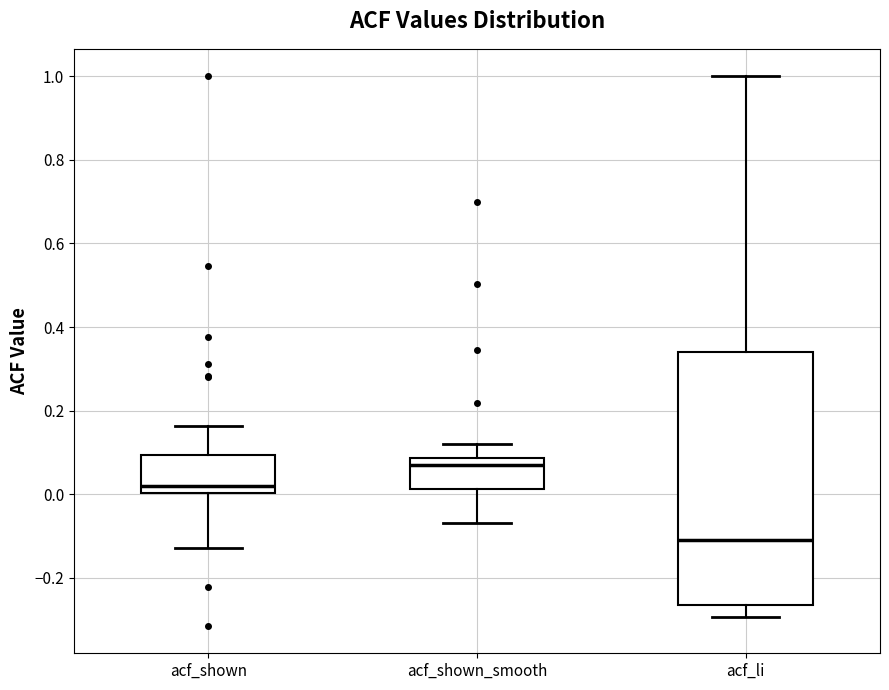

Reading left to right, read every box against the y-axis: the position of its median line, the range the box covers, and the ends of its whiskers. The values are not printed on the chart, so give them approximately, as read against the axis.

acf_shown: median 0.02, box 0.00 to 0.10, whiskers -0.12 to 0.16
acf_shown_smooth: median 0.06, box 0.02 to 0.08, whiskers -0.06 to 0.12
acf_li: median -0.10, box -0.26 to 0.34, whiskers -0.30 to 1.00